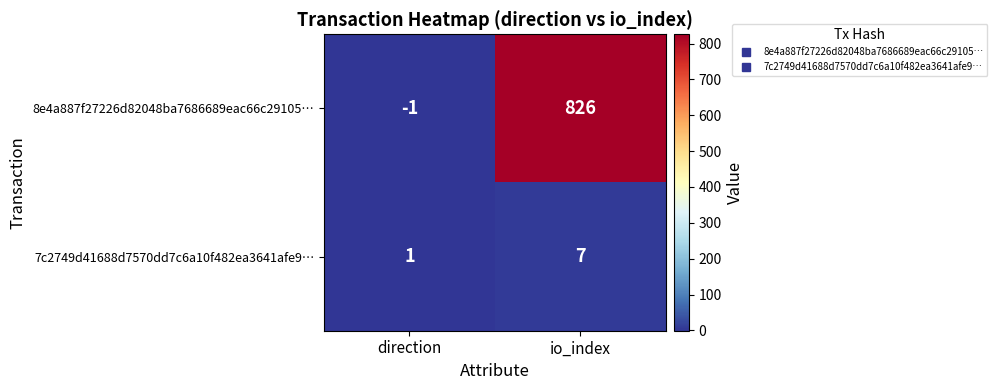

What is the difference between the 7c2749d41688d7570dd7c6a10f482ea3641afe9… values at direction and io_index?

6